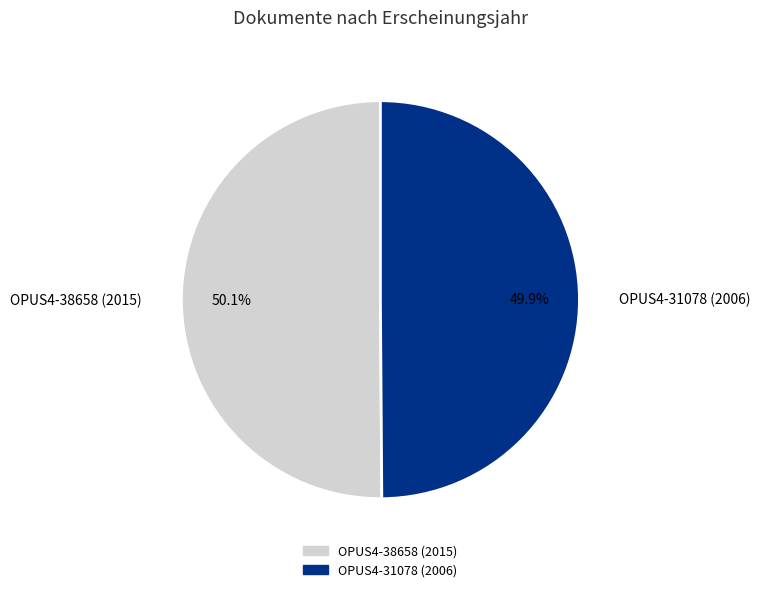

Count the number of slices in the pie.

2